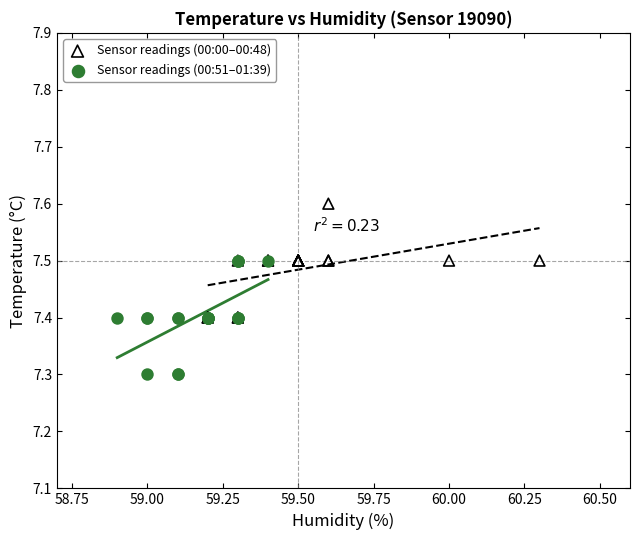

Which series contains the lowest Y value?

Sensor readings (00:51–01:39)